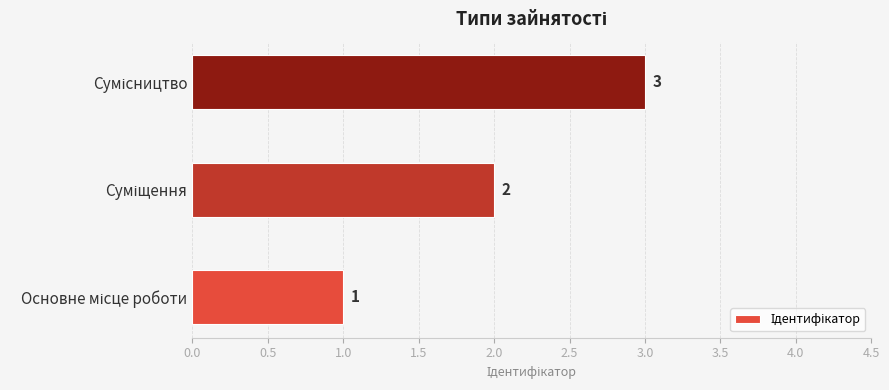

Count the values in the range 1 to 3.

3